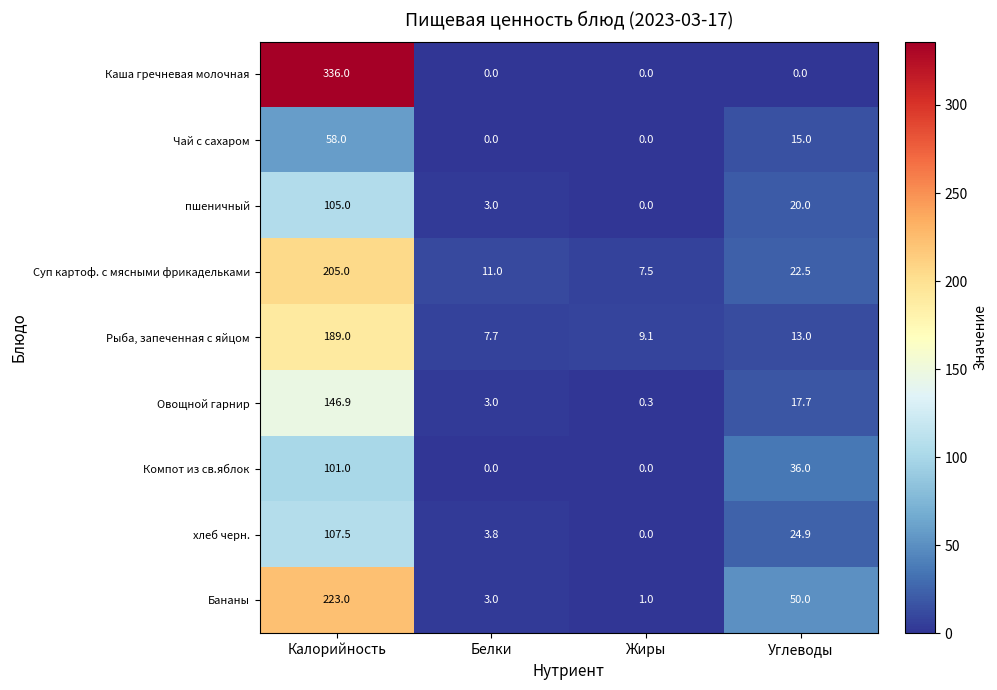

What is the difference between the second highest and minimum values in the Компот из св.яблок series?

36.0